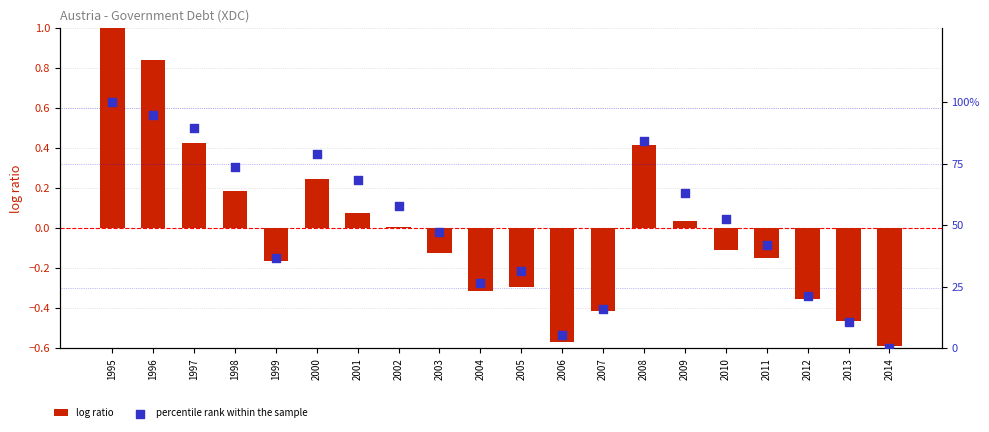

Is the value of log ratio at 2006 greater than the value of percentile rank within the sample at 1998?

No